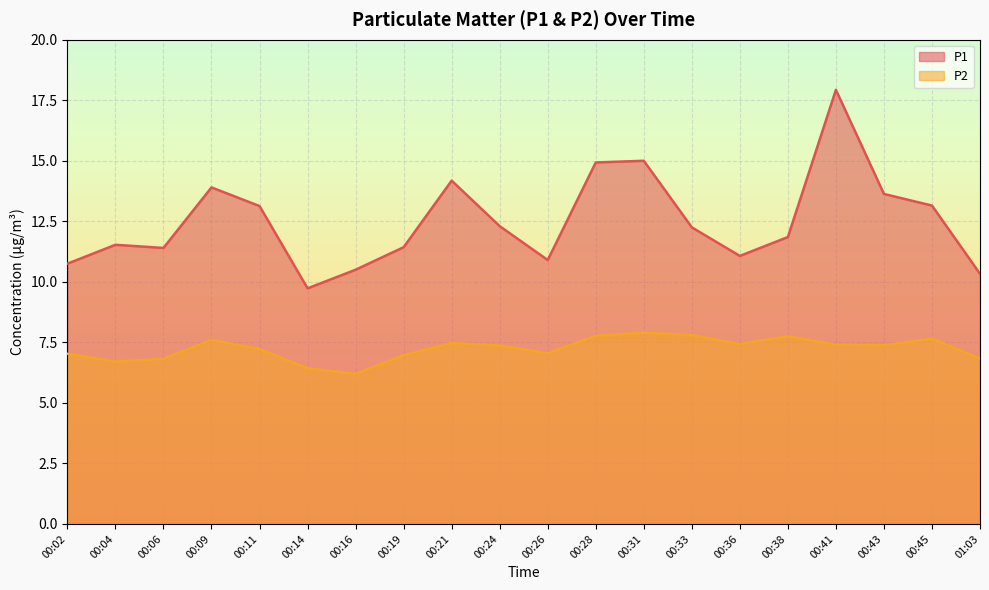

Reading left to right, extract all data points from this chart.

P1: 00:02=10.8	00:04=11.5	00:06=11.4	00:09=13.9	00:11=13.1	00:14=9.7	00:16=10.5	00:19=11.4	00:21=14.2	00:24=12.3	00:26=10.9	00:28=14.9	00:31=15.0	00:33=12.2	00:36=11.1	00:38=11.8	00:41=17.9	00:43=13.6	00:45=13.2	01:03=10.3
P2: 00:02=7.0	00:04=6.7	00:06=6.8	00:09=7.6	00:11=7.2	00:14=6.4	00:16=6.2	00:19=7.0	00:21=7.5	00:24=7.4	00:26=7.0	00:28=7.8	00:31=7.9	00:33=7.8	00:36=7.4	00:38=7.8	00:41=7.4	00:43=7.4	00:45=7.7	01:03=6.8